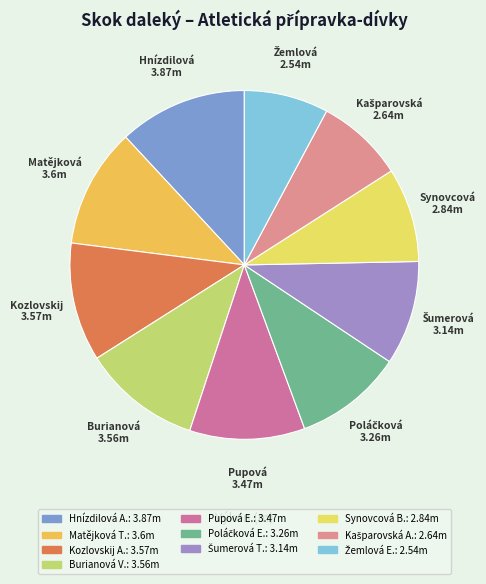

Does any single category account for the majority?

No